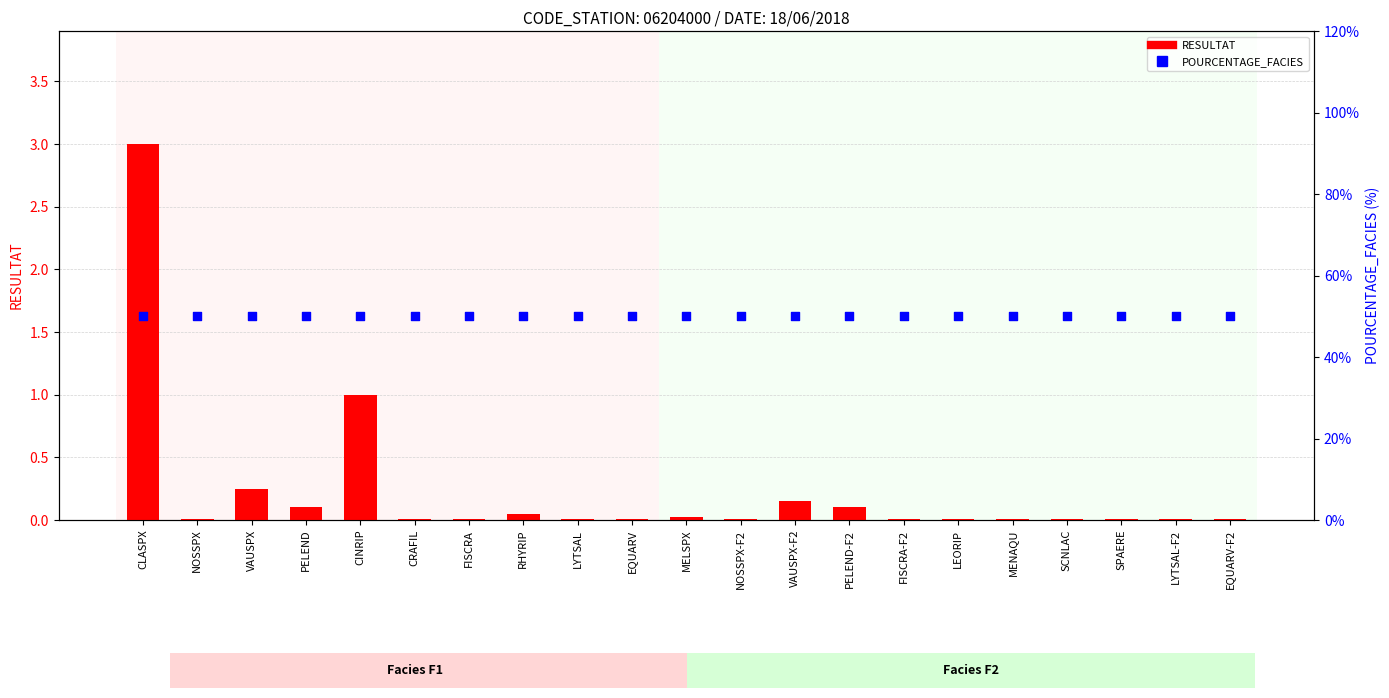

Which series contains the highest Y value?

POURCENTAGE_FACIES